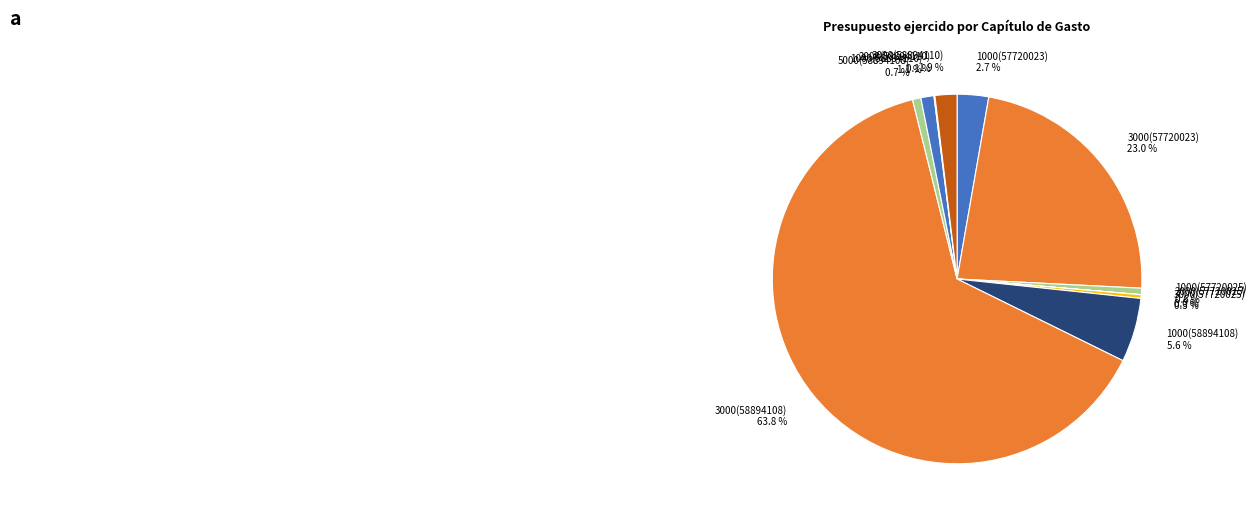

Which slice represents more than half of the pie?

3000(58894108)